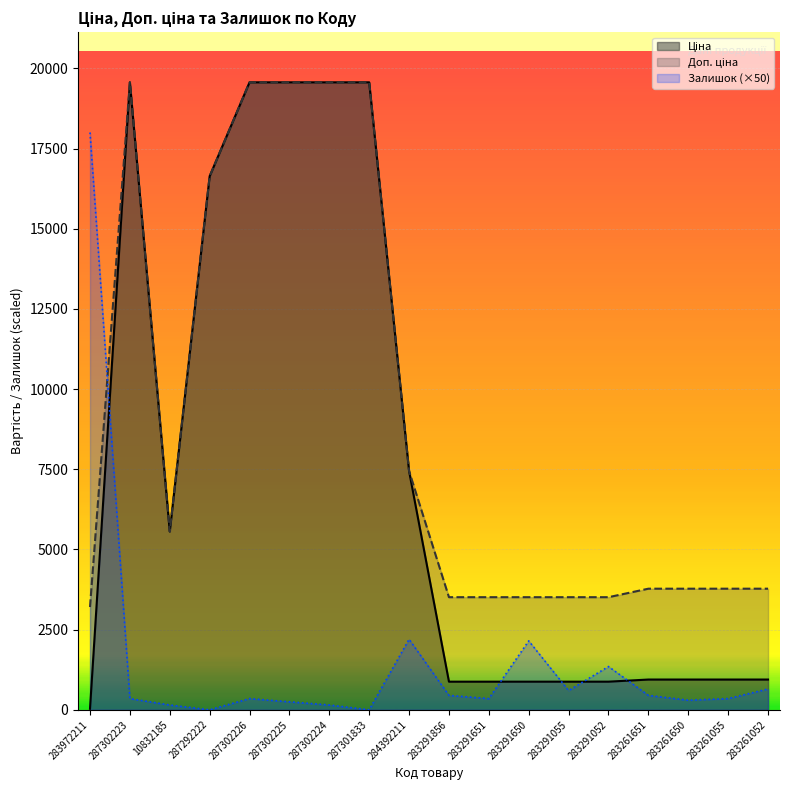

Is it true that Доп. ціна equals 3777.0 at 283261650?

True